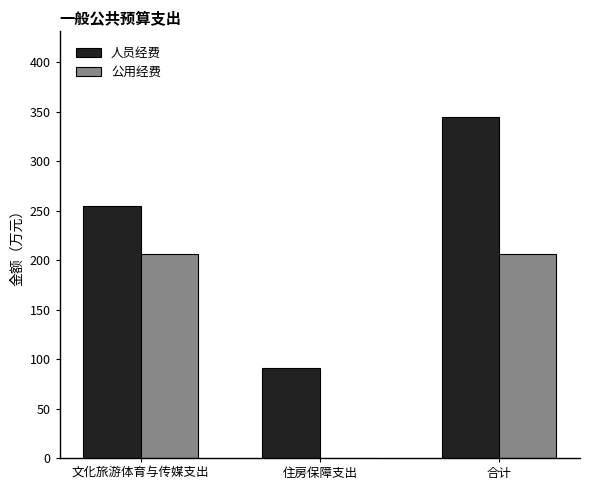

What value does the 公用经费 series have at 合计?

206.5